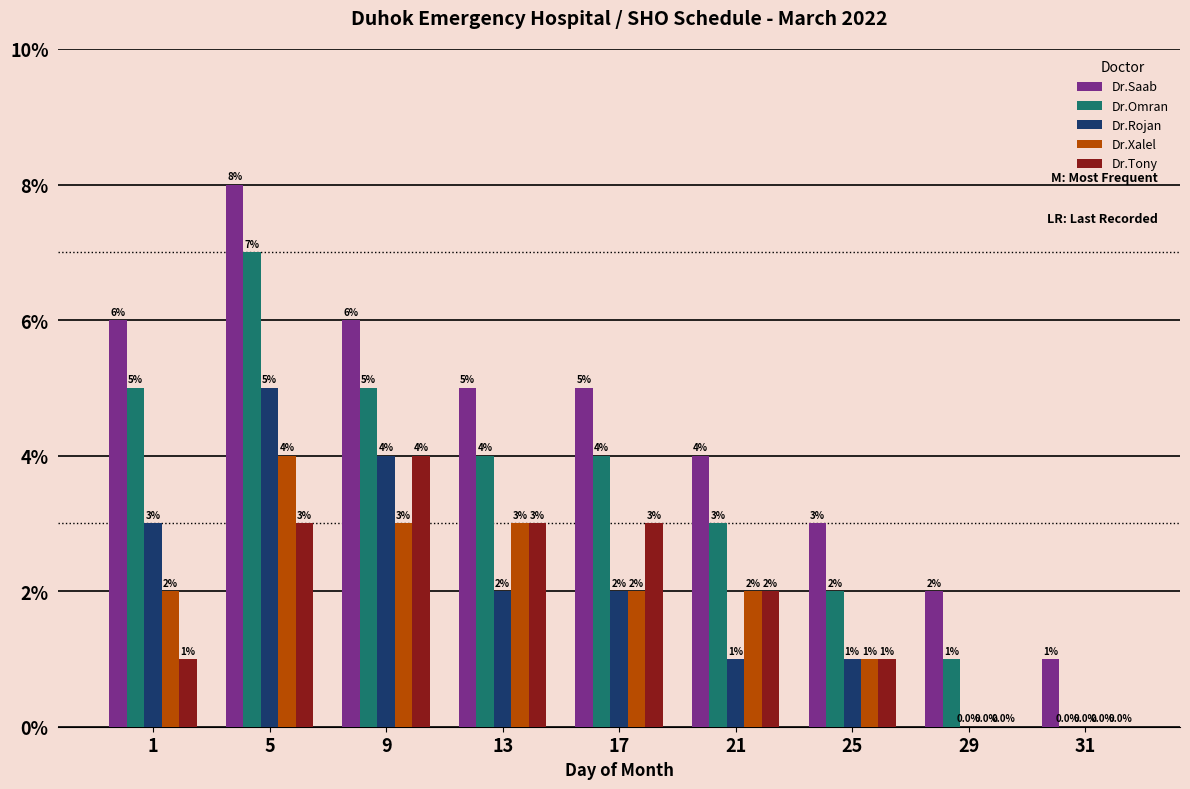

The value of Dr.Saab at 17 is 1. True or false?

False